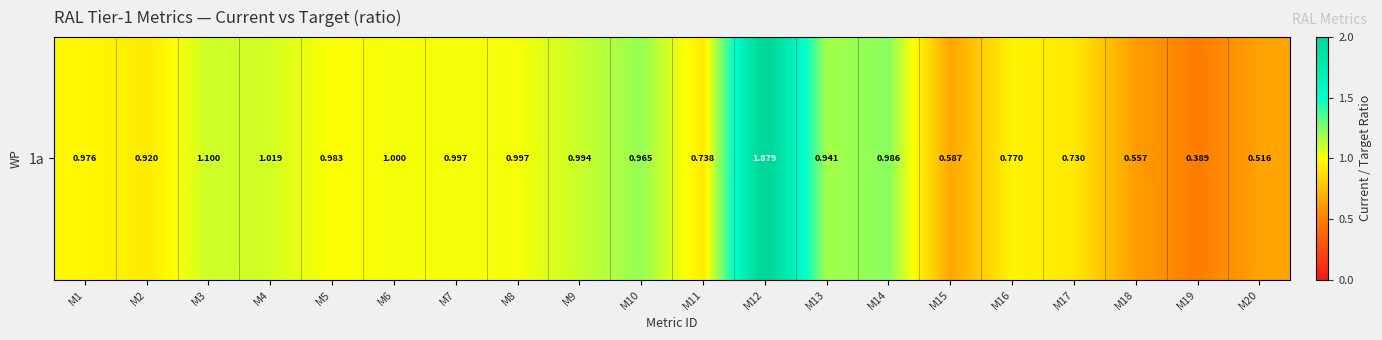

Count the number of data series in this chart.

1